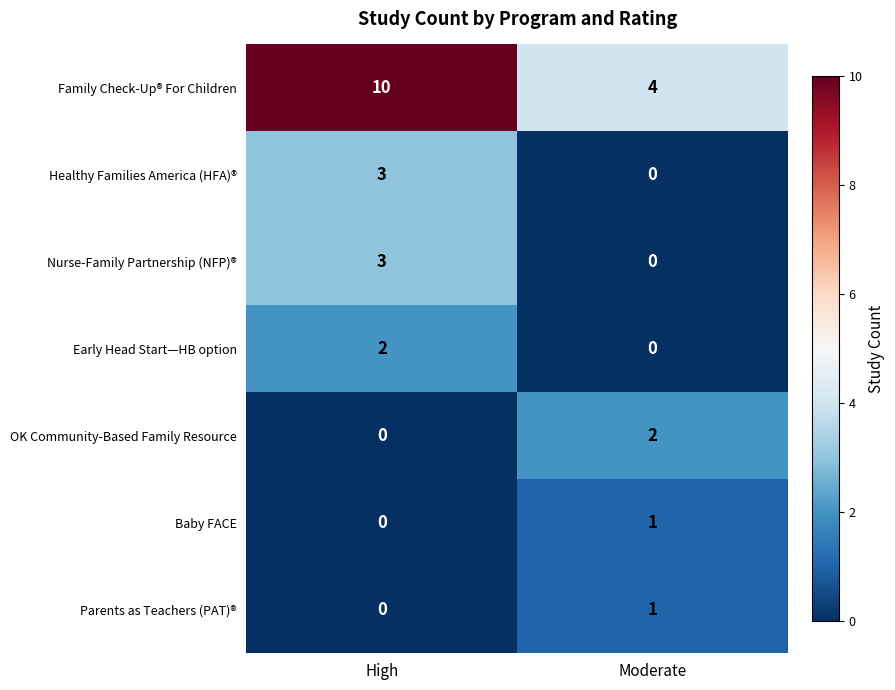

What is the difference between the highest and lowest values at Moderate?

4